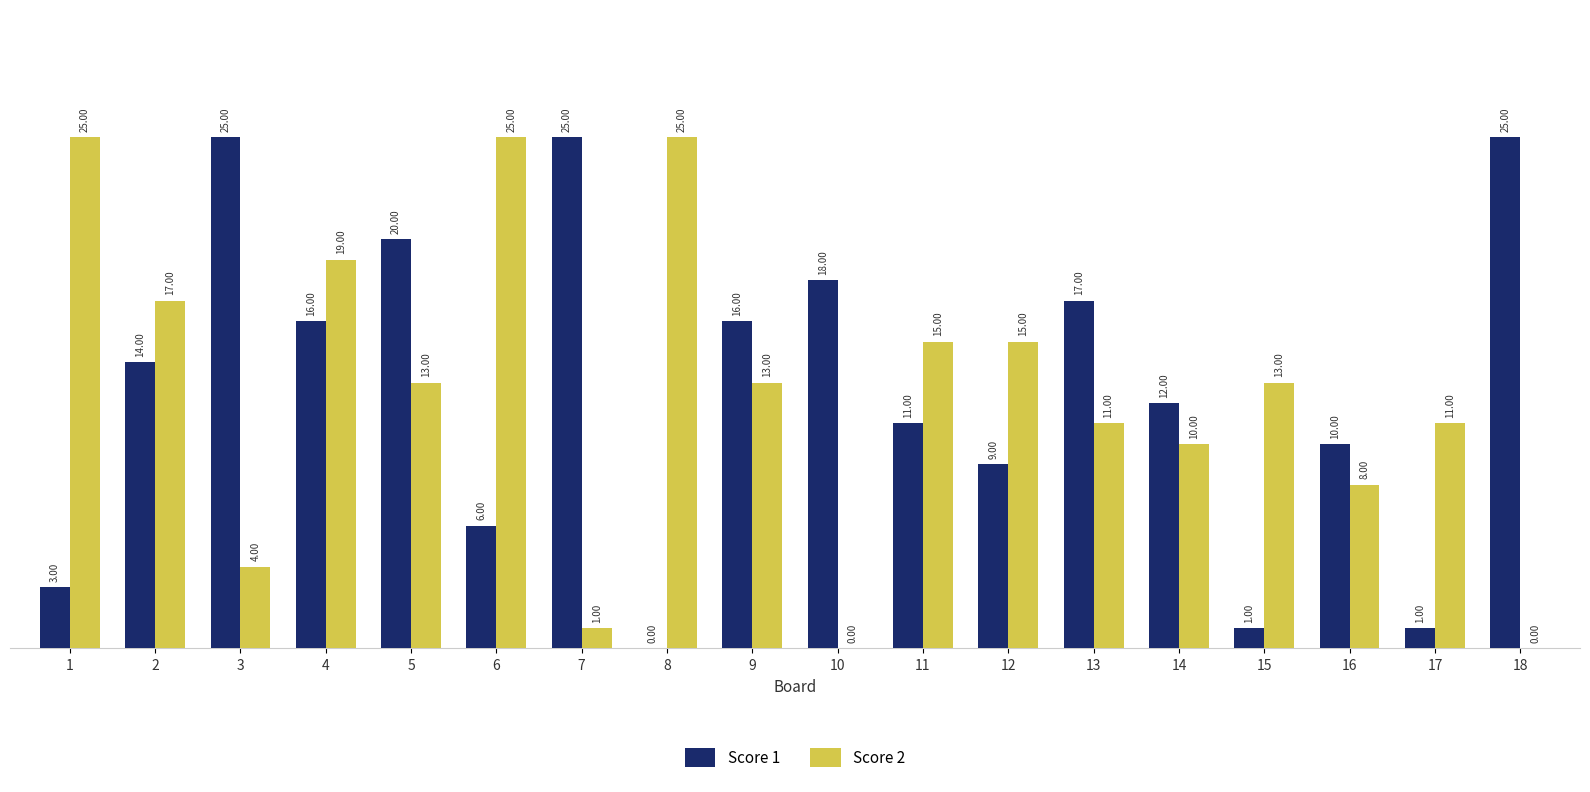

Which series changed the most between 1 and 2?

Score 1